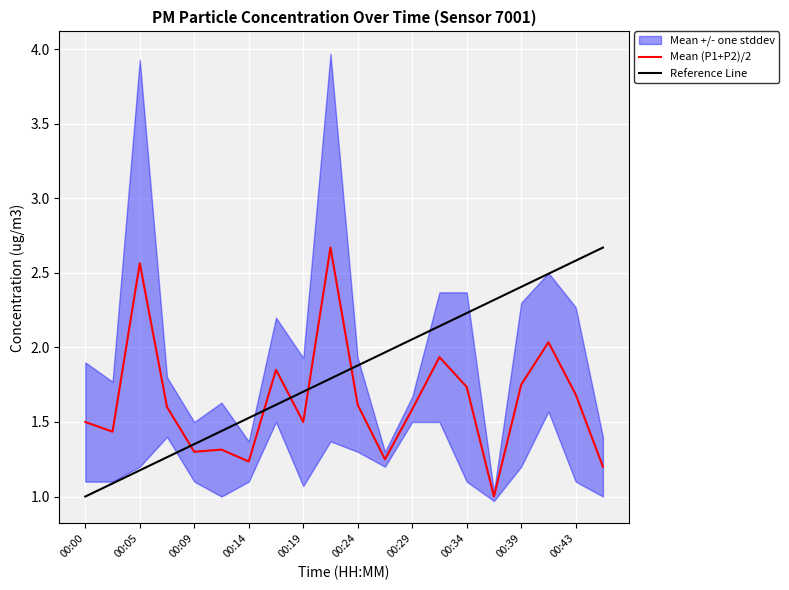

True or false: Mean (P1+P2)/2 has a value of 1.1 at 00:29.

False